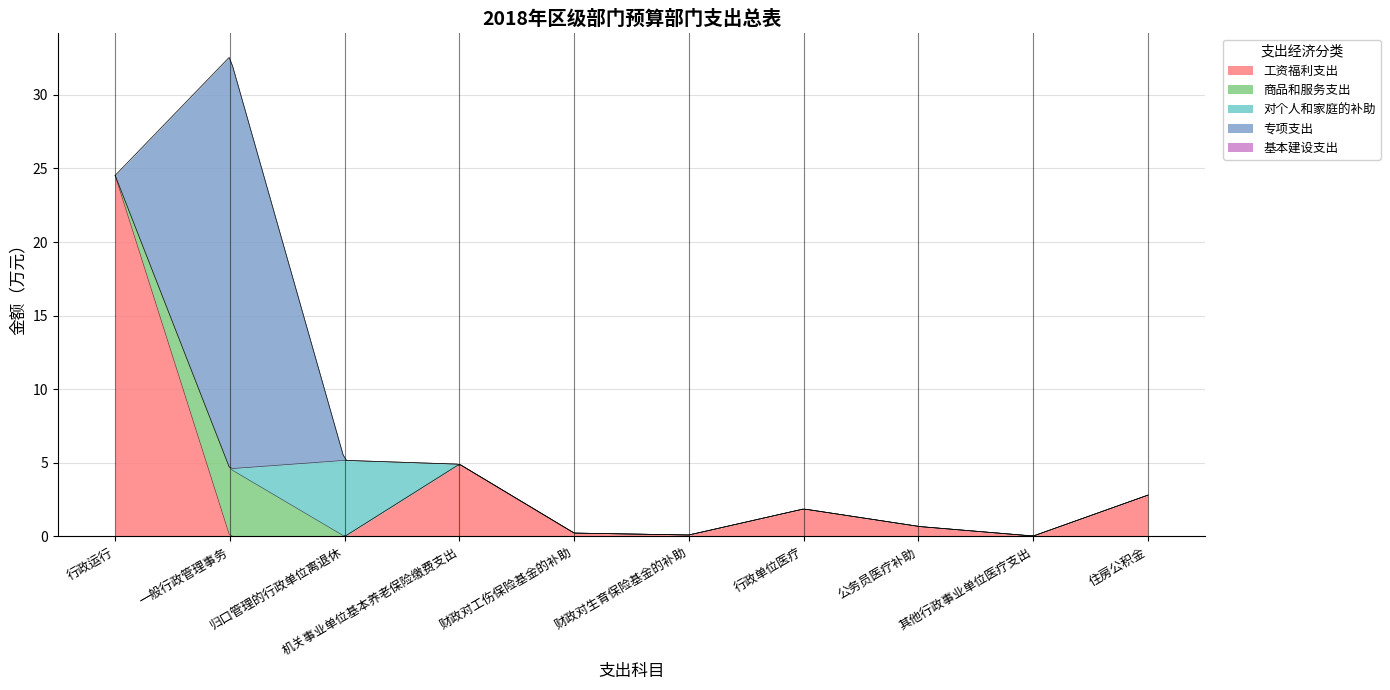

True or false: 商品和服务支出 and 专项支出 cross at least once.

False